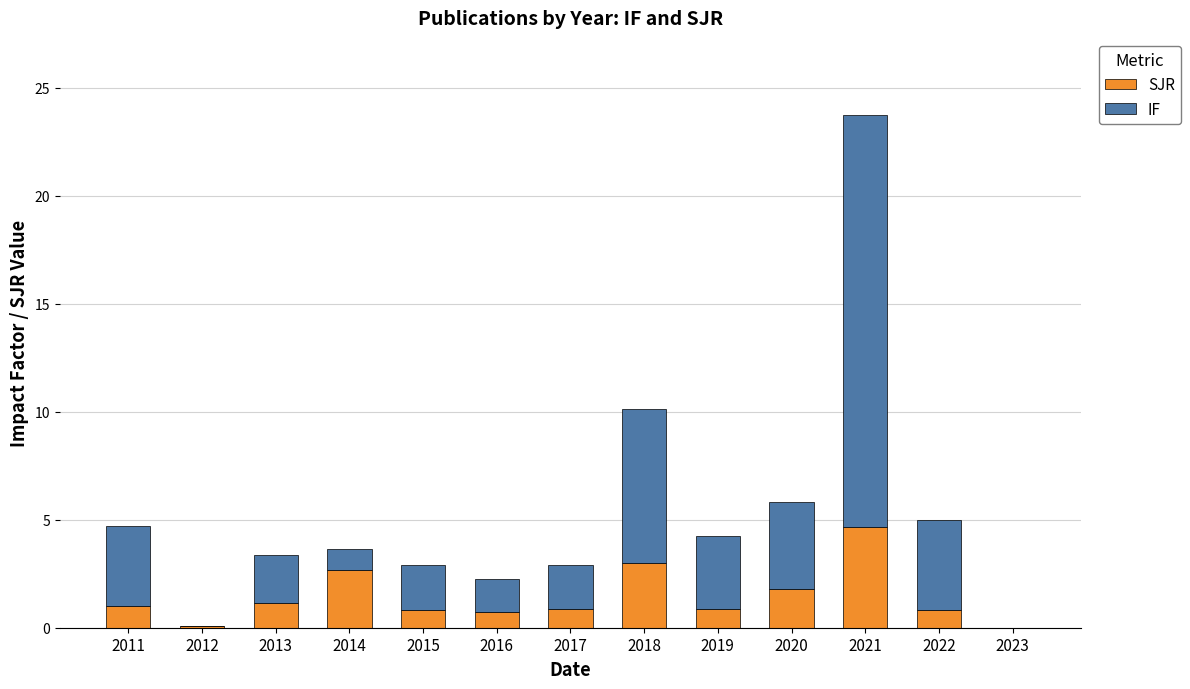

Does the chart contain stacked bars?

Yes